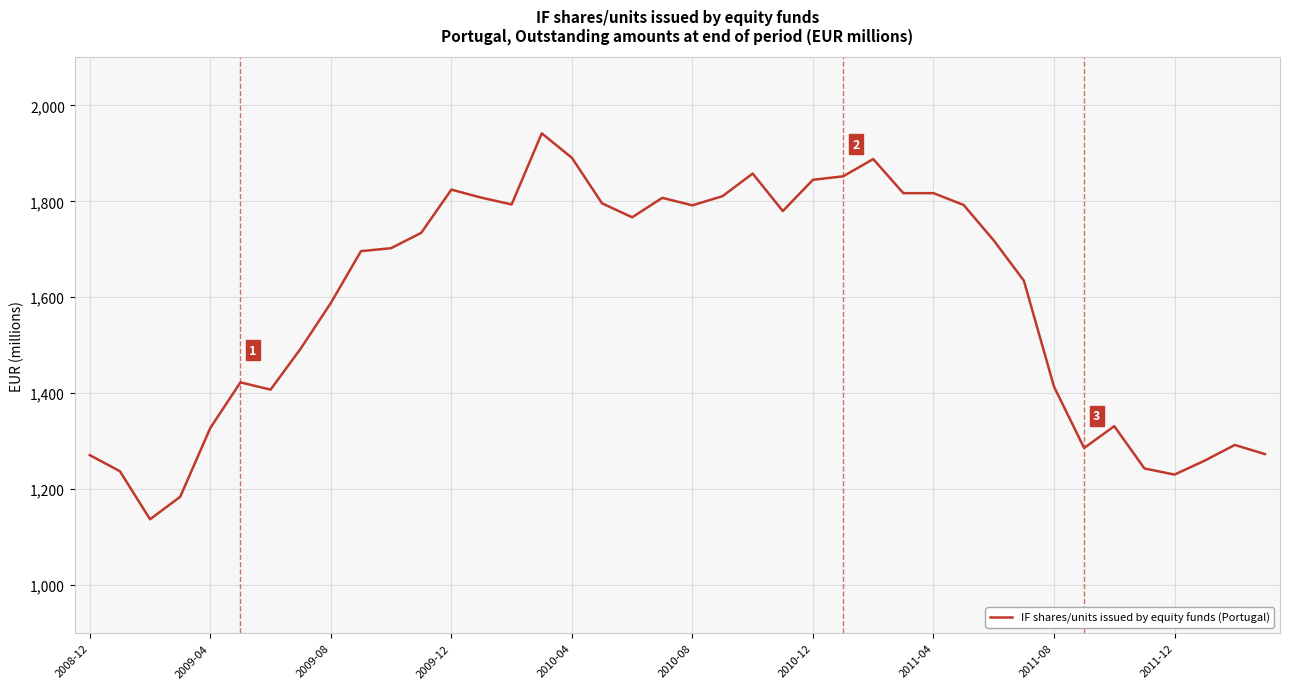

What is the greatest value displayed?

1941.6